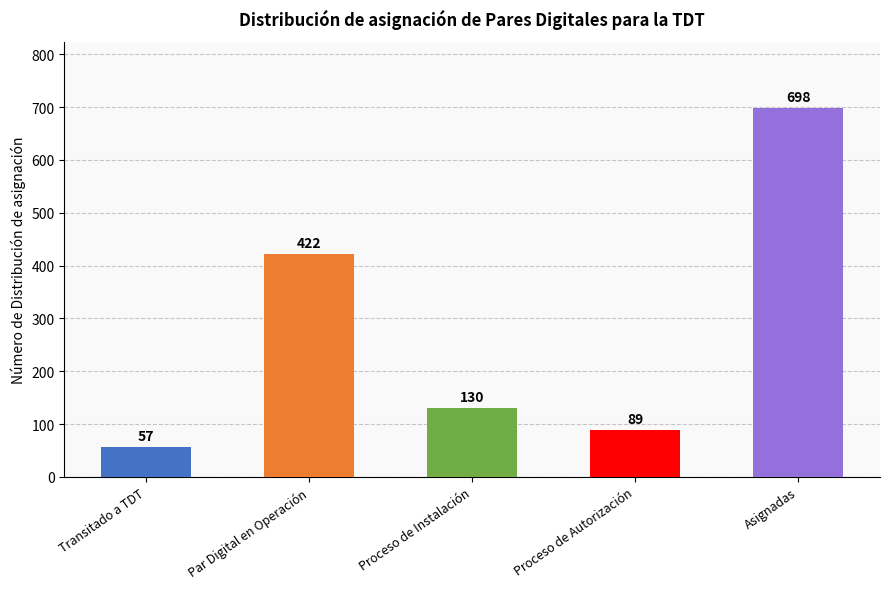

How many bars are there in total?

5